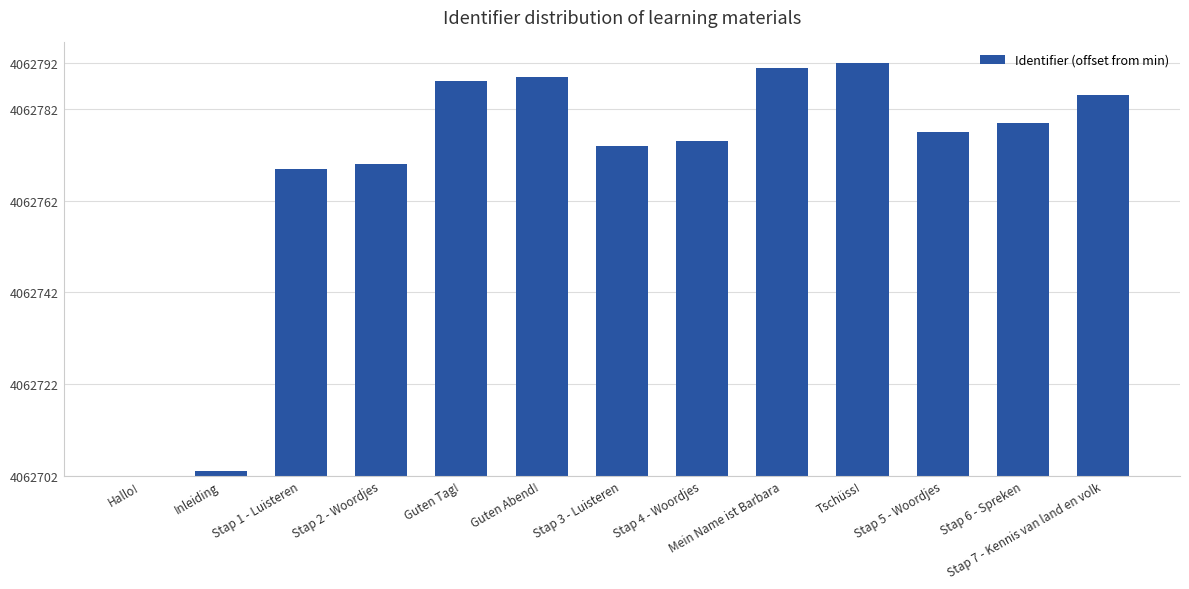

Rank the categories by value from lowest to highest.

Hallo!, Inleiding, Stap 1 - Luisteren, Stap 2 - Woordjes, Stap 3 - Luisteren, Stap 4 - Woordjes, Stap 5 - Woordjes, Stap 6 - Spreken, Stap 7 - Kennis van land en volk, Guten Tag!, Guten Abend!, Mein Name ist Barbara, Tschüss!